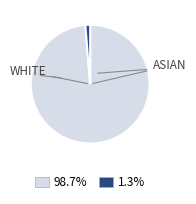

Is there a majority slice in this chart?

Yes